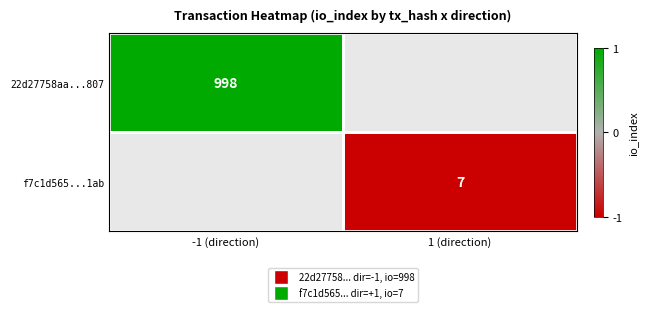

Is it true that 22d27758aa...807 equals 998 at -1 (direction)?

True